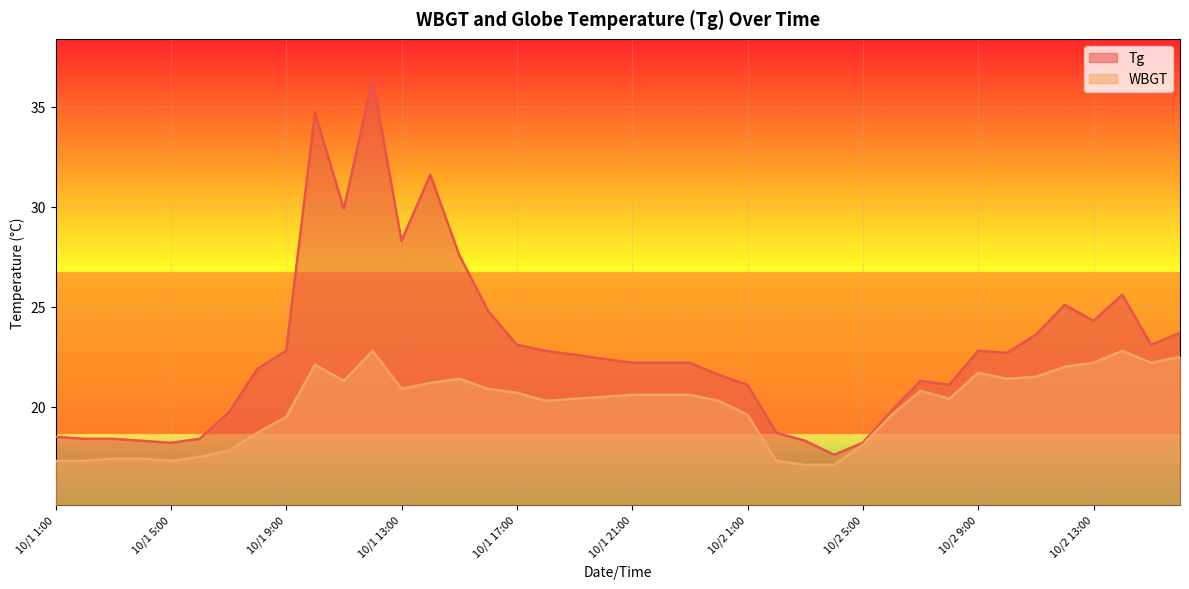

What is the smallest value displayed?

17.1